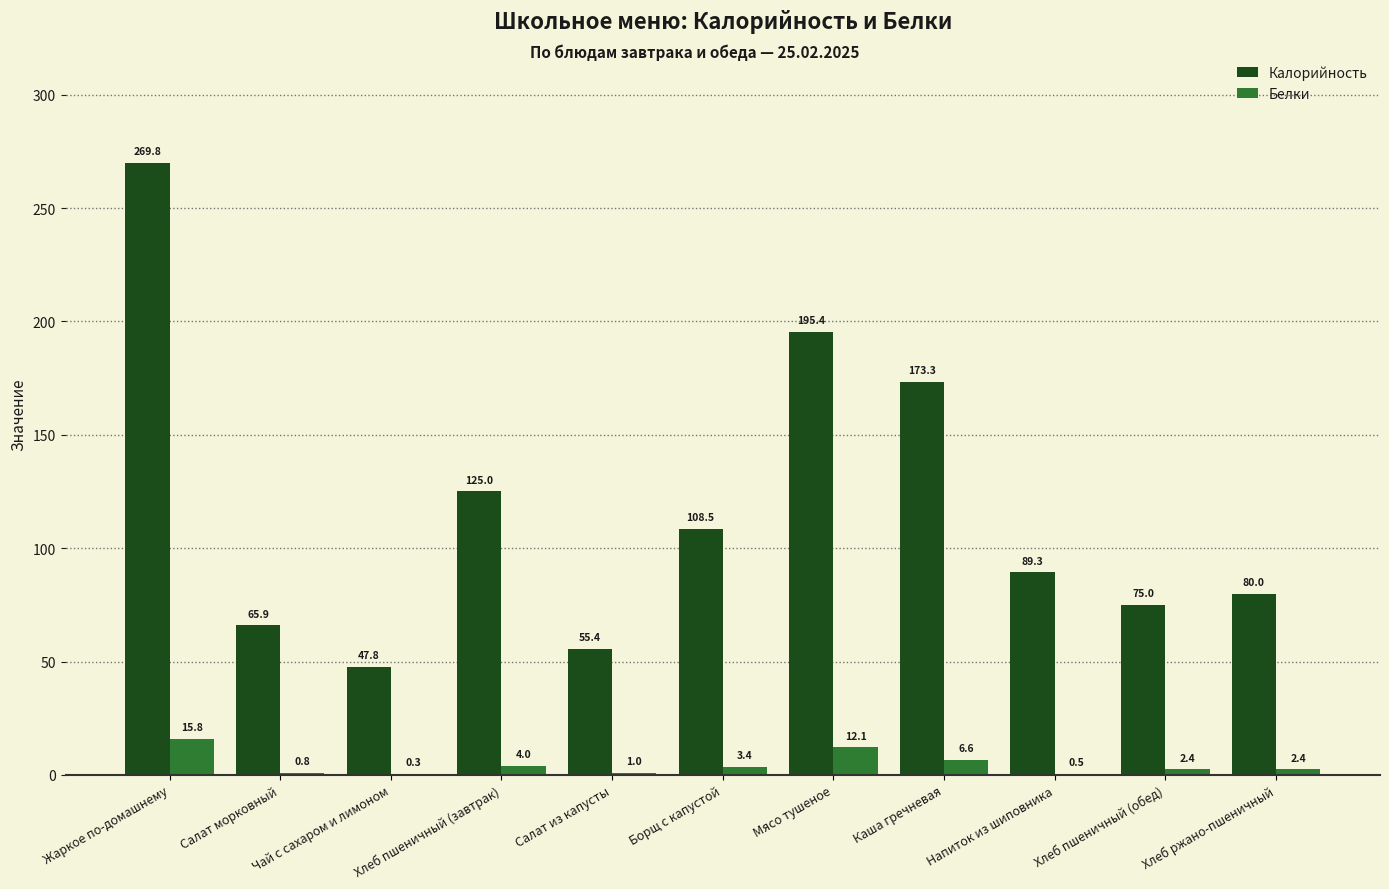

Reading left to right, what are all the values shown in this chart?

Калорийность: Жаркое по-домашнему=269.8	Салат морковный=65.9	Чай с сахаром и лимоном=47.8	Хлеб пшеничный (завтрак)=125.0	Салат из капусты=55.4	Борщ с капустой=108.5	Мясо тушеное=195.4	Каша гречневая=173.3	Напиток из шиповника=89.3	Хлеб пшеничный (обед)=75.0	Хлеб ржано-пшеничный=80.0
Белки: Жаркое по-домашнему=15.8	Салат морковный=0.8	Чай с сахаром и лимоном=0.3	Хлеб пшеничный (завтрак)=4.0	Салат из капусты=1.0	Борщ с капустой=3.4	Мясо тушеное=12.1	Каша гречневая=6.6	Напиток из шиповника=0.5	Хлеб пшеничный (обед)=2.4	Хлеб ржано-пшеничный=2.4